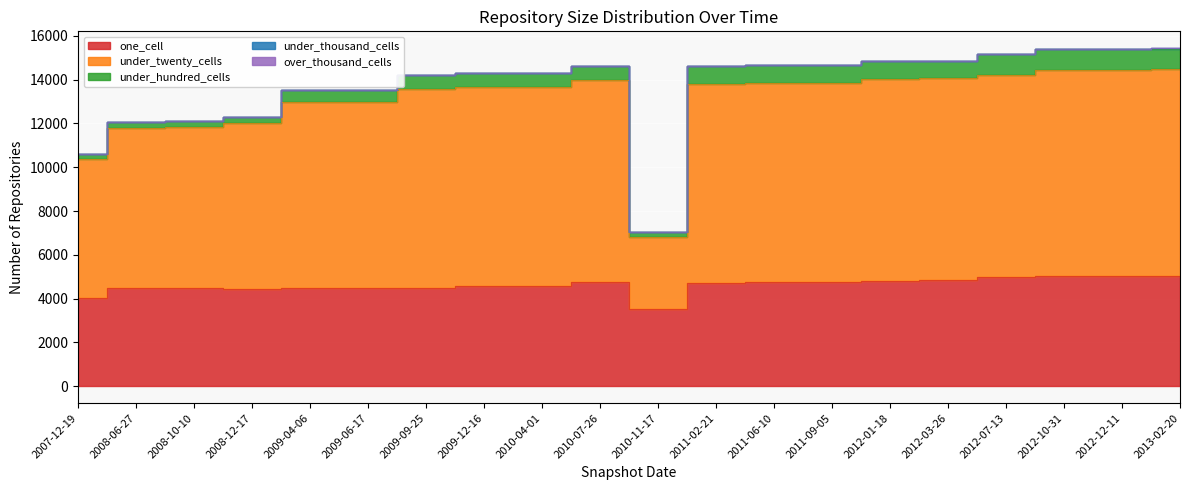

What is the value of the under_thousand_cells point at the 14th from the left?

4